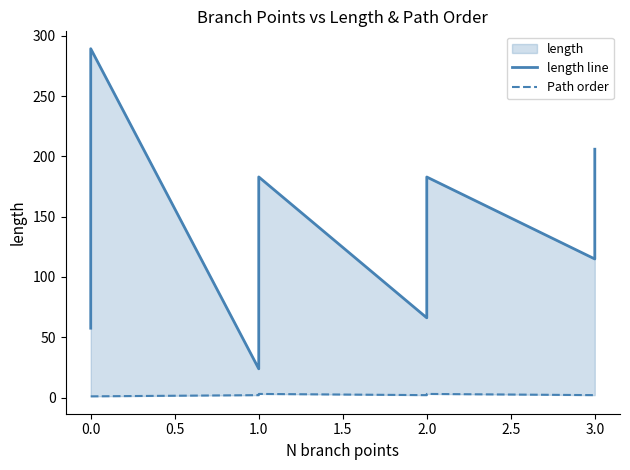

Does the chart display data point markers on the line(s)?

No